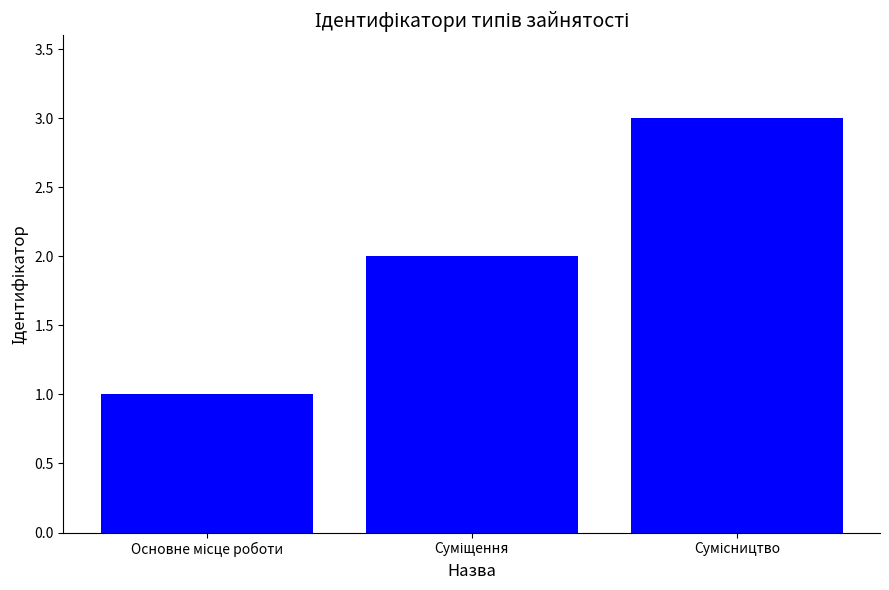

What is the sum of all values?

6